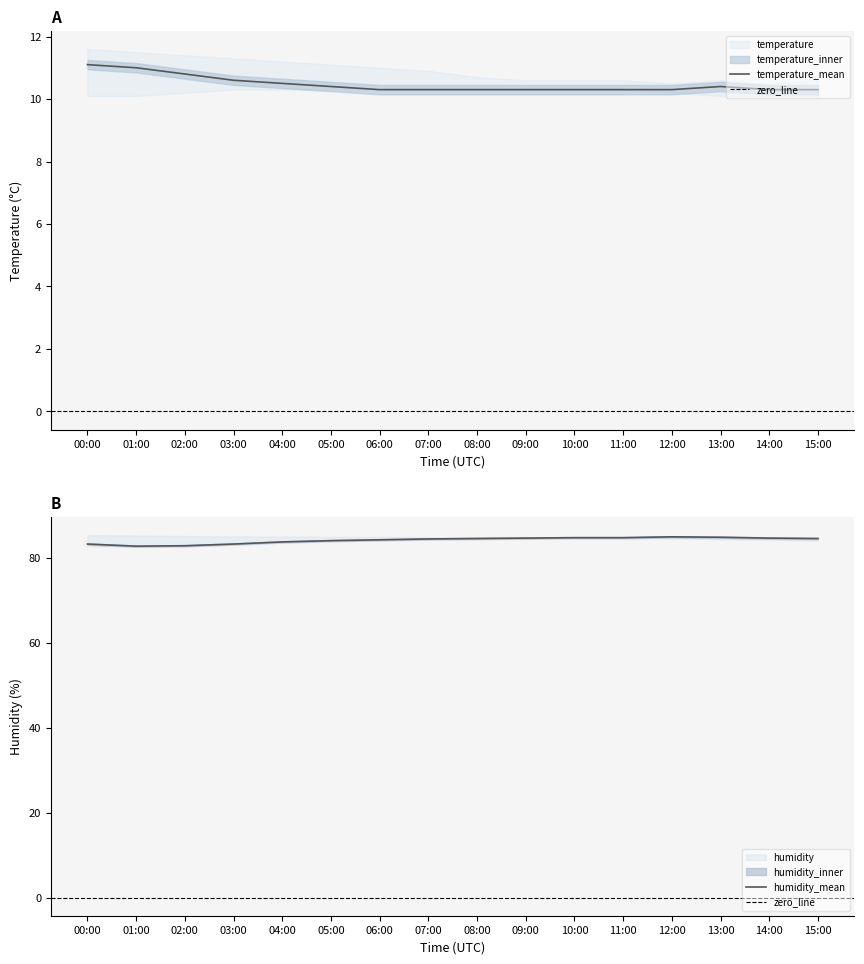

List the labels in order of temperature value, largest first.

00:00, 01:00, 02:00, 03:00, 04:00, 05:00, 13:00, 06:00, 07:00, 08:00, 09:00, 10:00, 11:00, 12:00, 14:00, 15:00